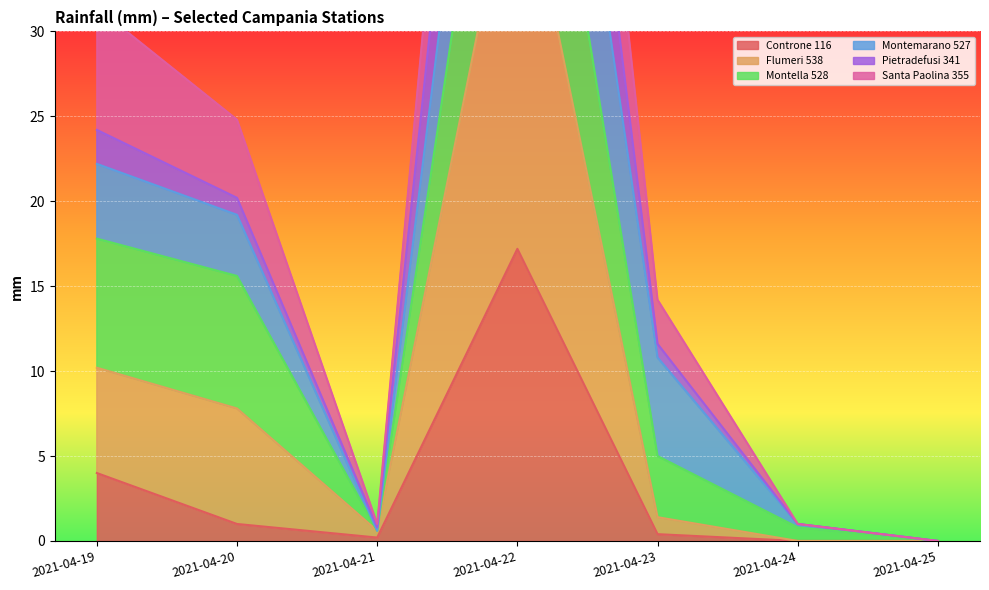

At which category does the chart reach its minimum across all series?

2021-04-24